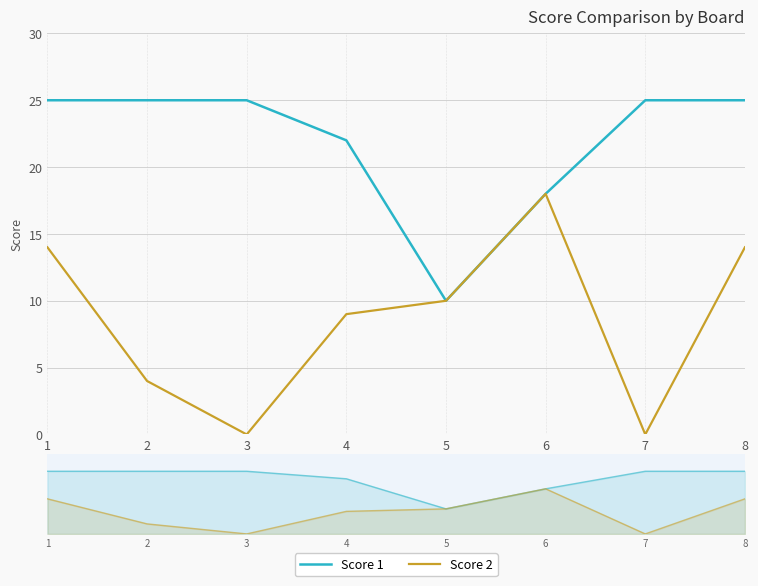

Reading left to right, transcribe all the data shown in this chart.

Score 1: 1=25	2=25	3=25	4=22	5=10	6=18	7=25	8=25
Score 2: 1=14	2=4	3=0	4=9	5=10	6=18	7=0	8=14